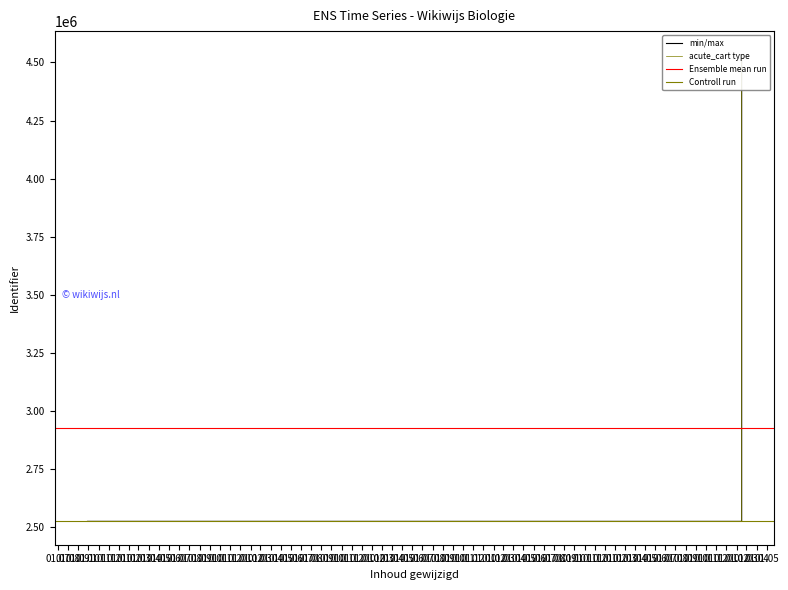

Approximately how many times larger is the value at 2018-09-28 compared to 2024-02-16?

1.0